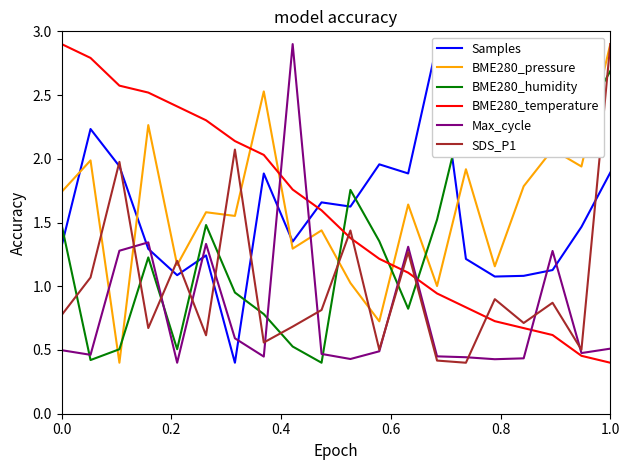

Which series ends up on top after the final intersection of BME280_humidity and BME280_pressure?

BME280_pressure